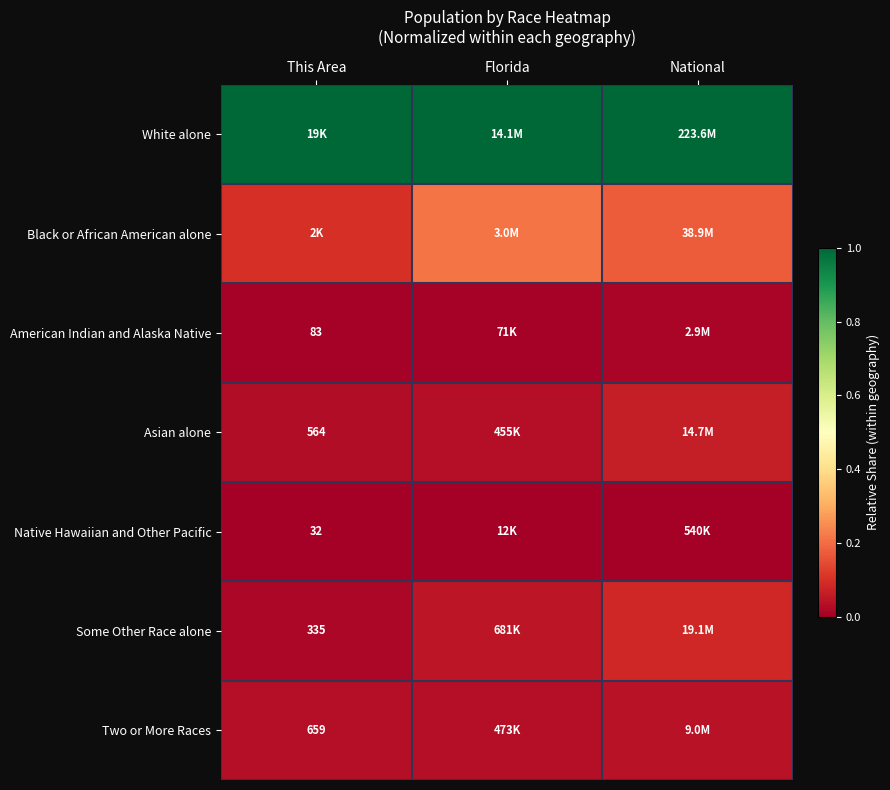

True or false: White alone has a value of 1.0 at Florida.

True